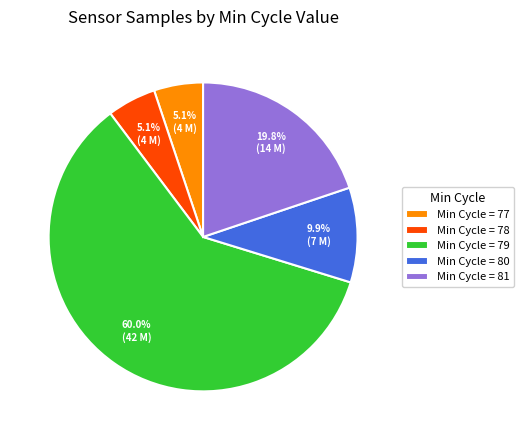

Which category accounts for the majority?

Min Cycle = 79